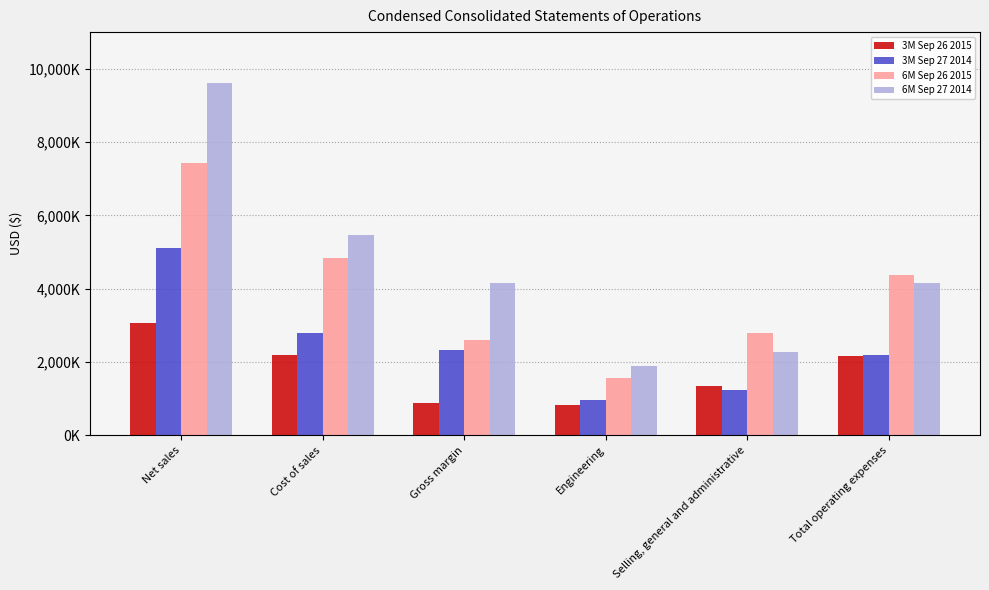

What are all the series names shown in the legend?

3M Sep 26 2015, 3M Sep 27 2014, 6M Sep 26 2015, 6M Sep 27 2014